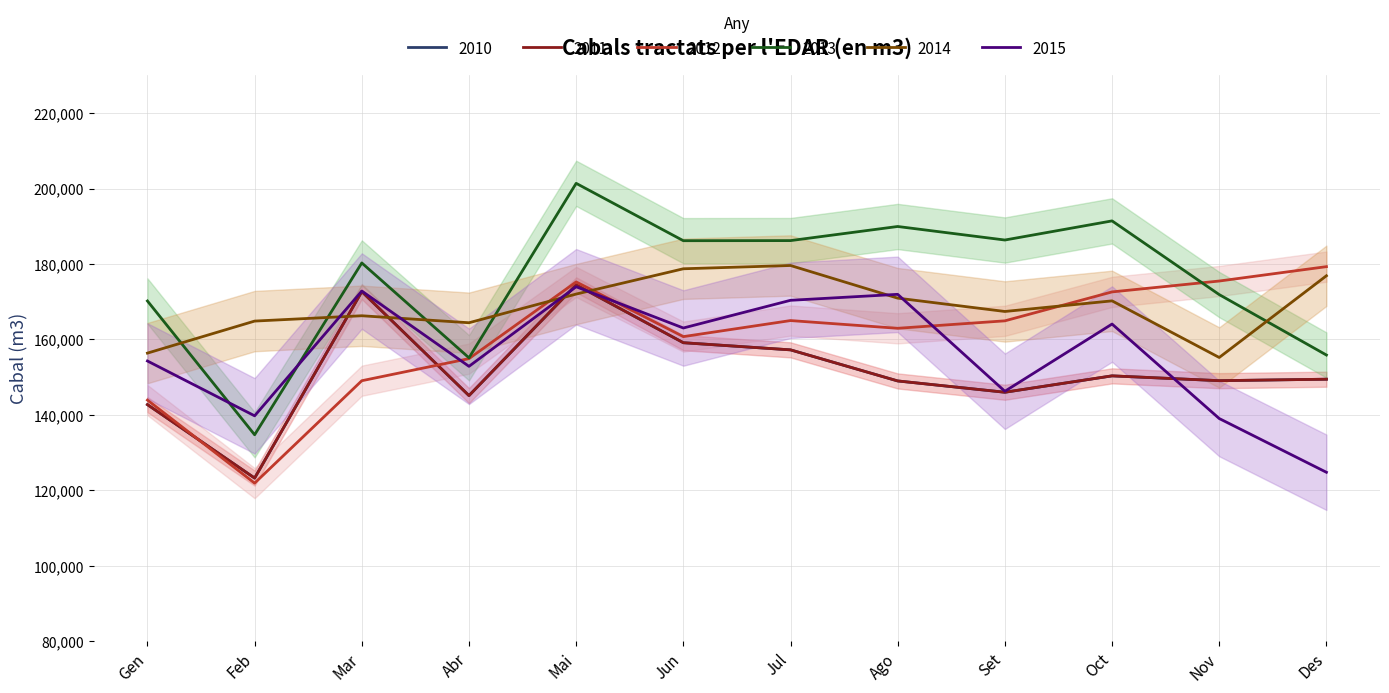

At which category is the sum across all series the highest?

Mai